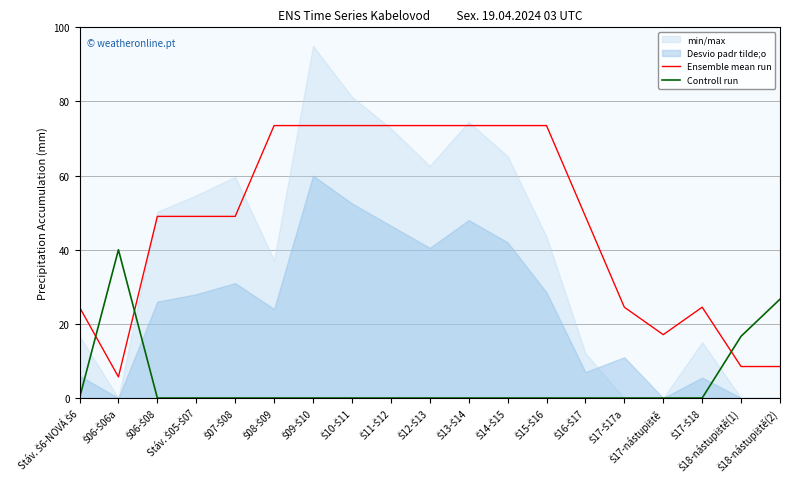

What is the average value of the Controll run series?

4.4